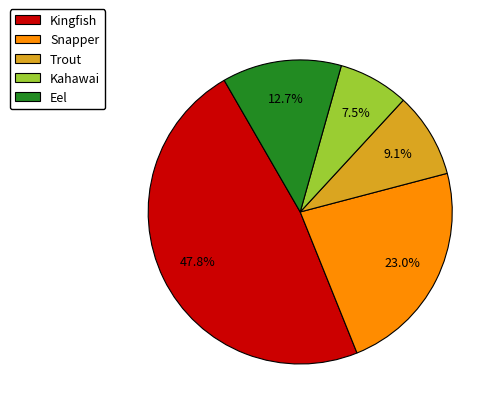

Between Eel and Trout, which is larger?

Eel